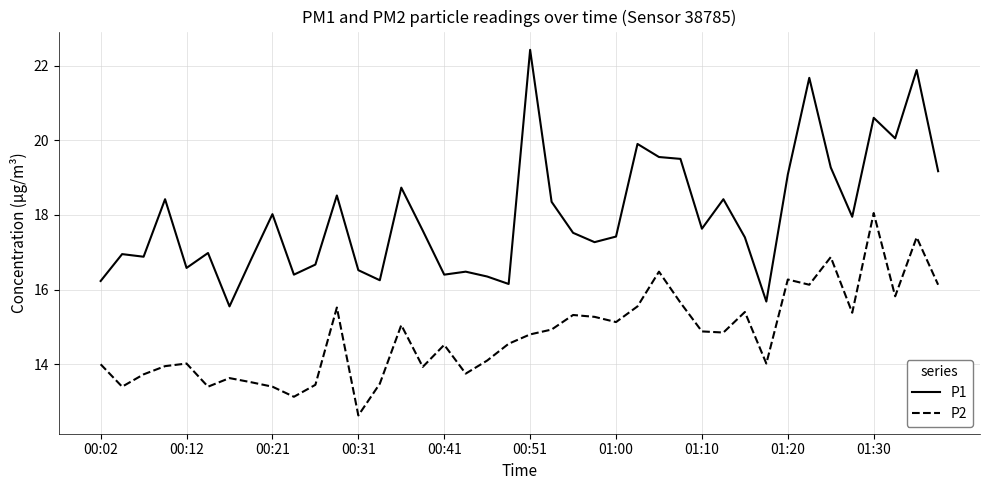

Which series has the largest range (max minus min)?

P1